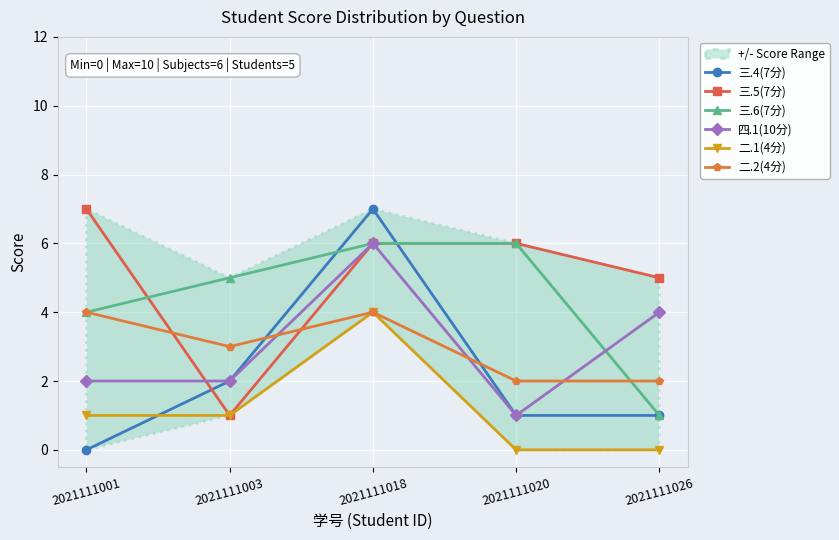

What is the total value across all series at 2021111026?

13